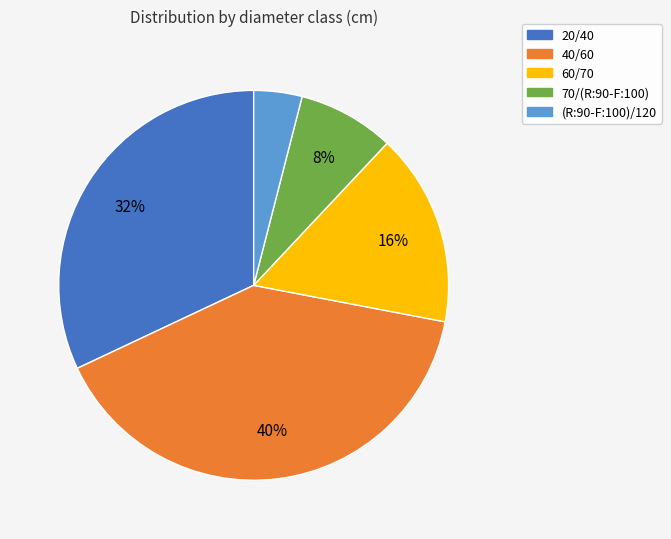

To the nearest percent, what percentage of the pie is 40/60?

40%